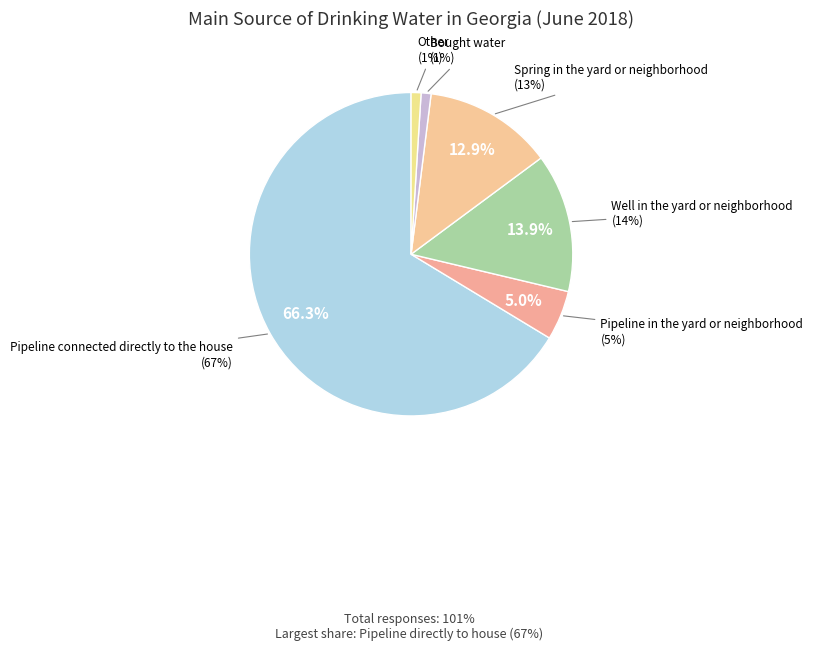

To the nearest percent, what percentage of the pie is Other?

1%